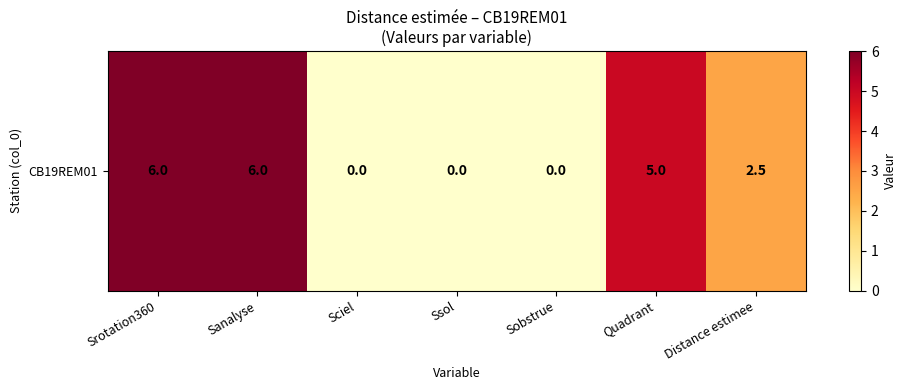

How many values are below 2?

3